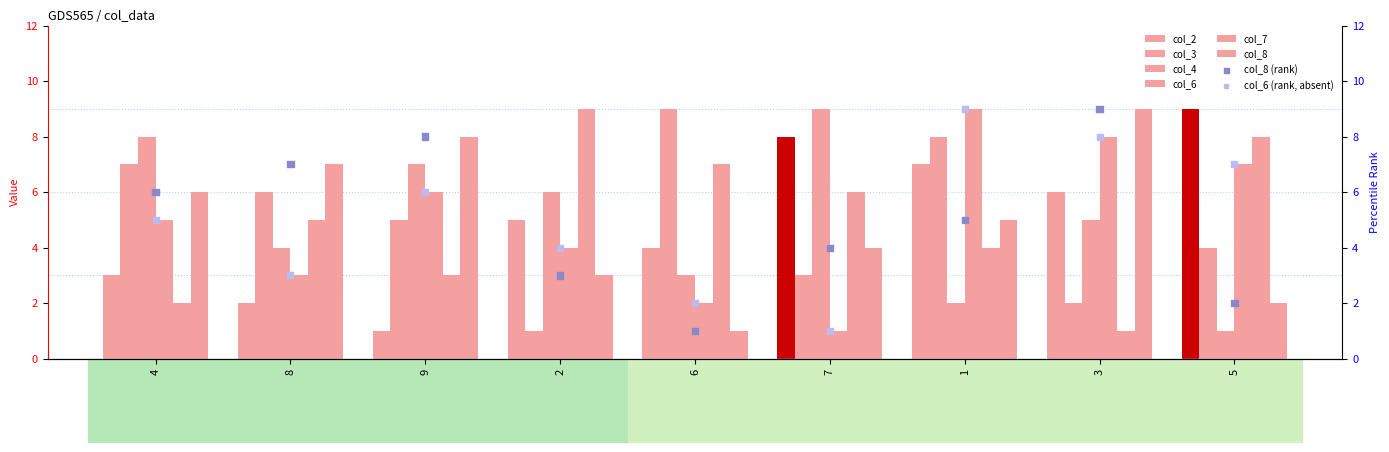

Which series contains the highest Y value?

col_2